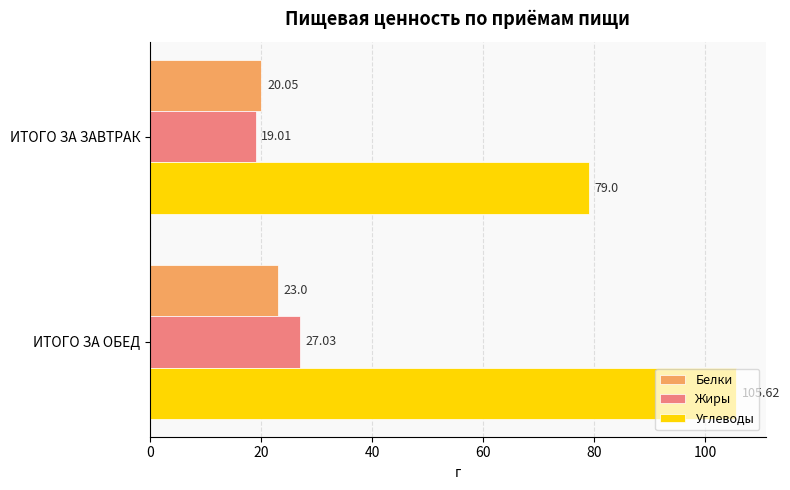

What is the greatest value displayed?

105.6